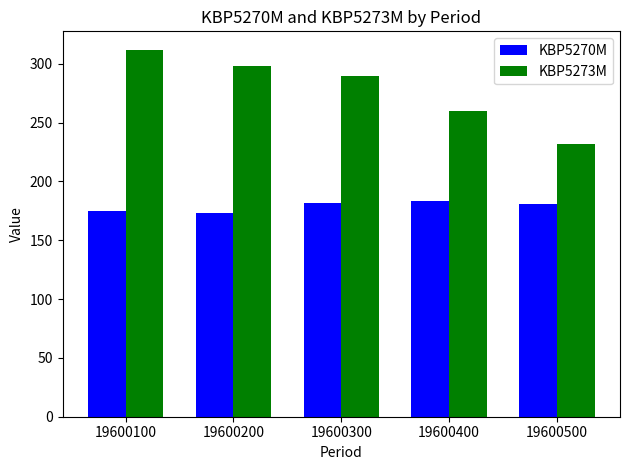

What value does the KBP5273M series have at 19600300?

290